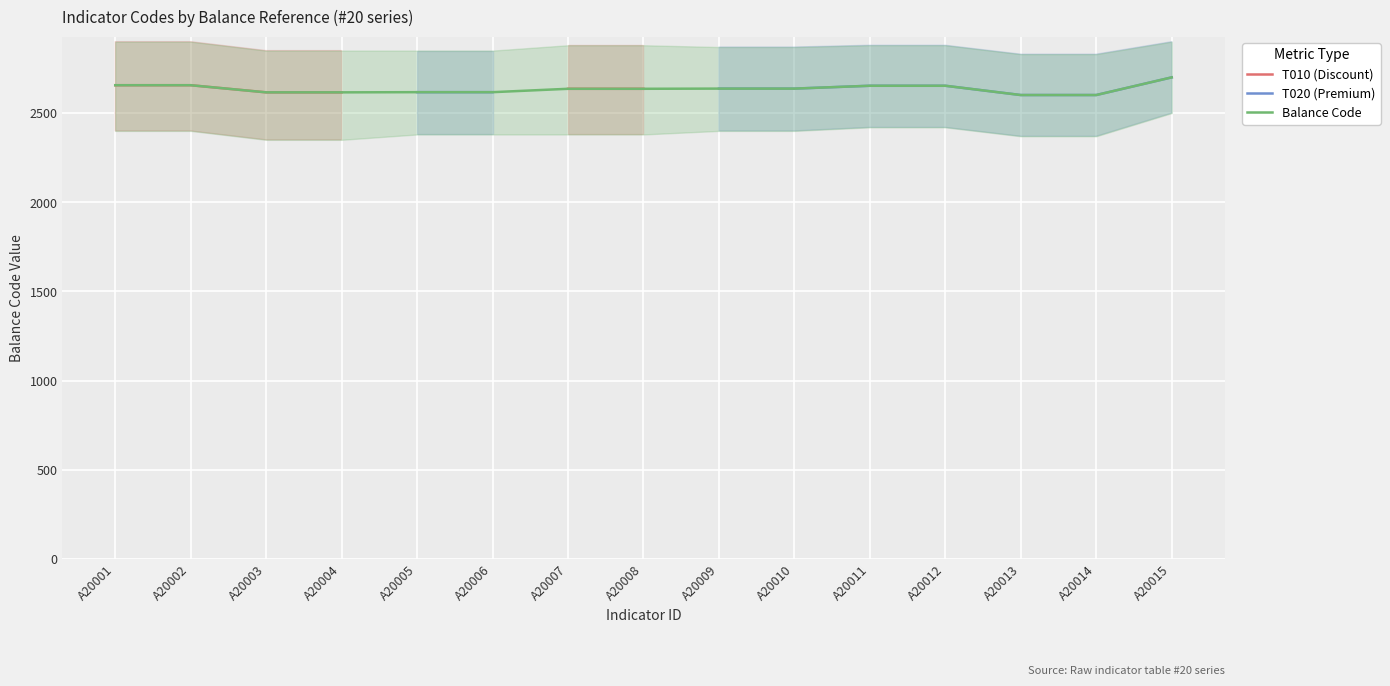

True or false: T010 (Discount) has more than 2 interior local peaks.

False